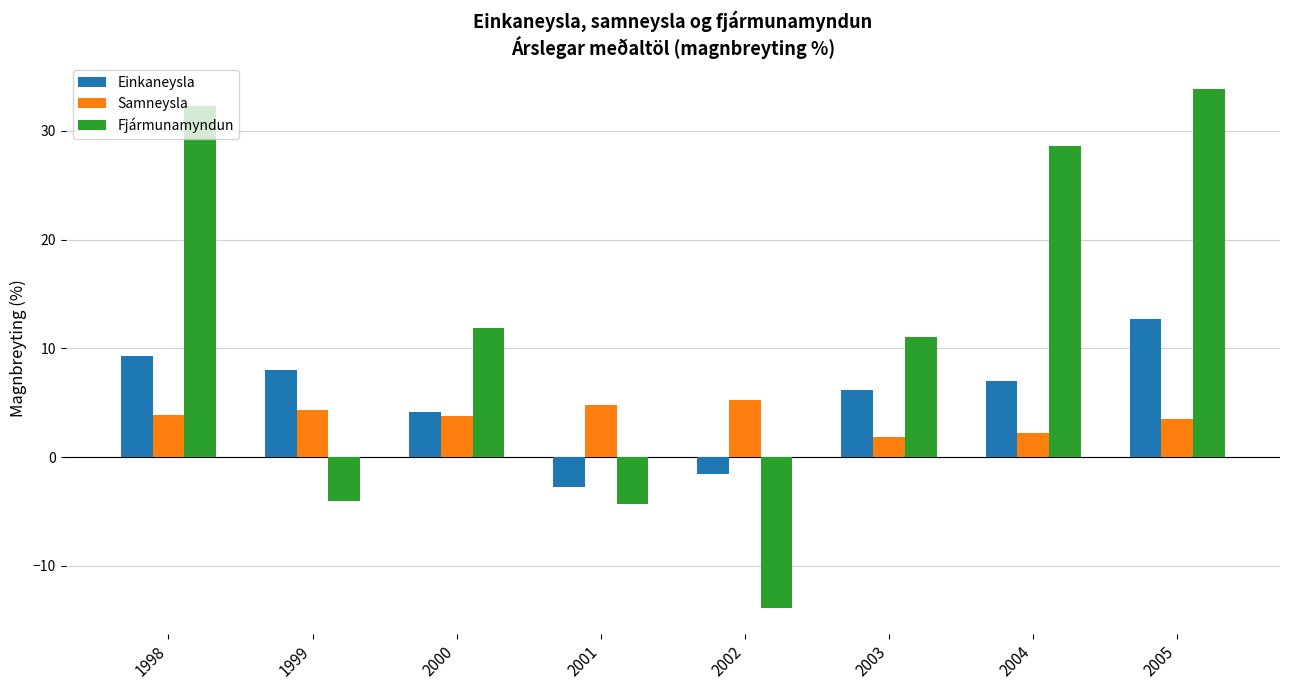

What is the smallest value displayed?

-13.9